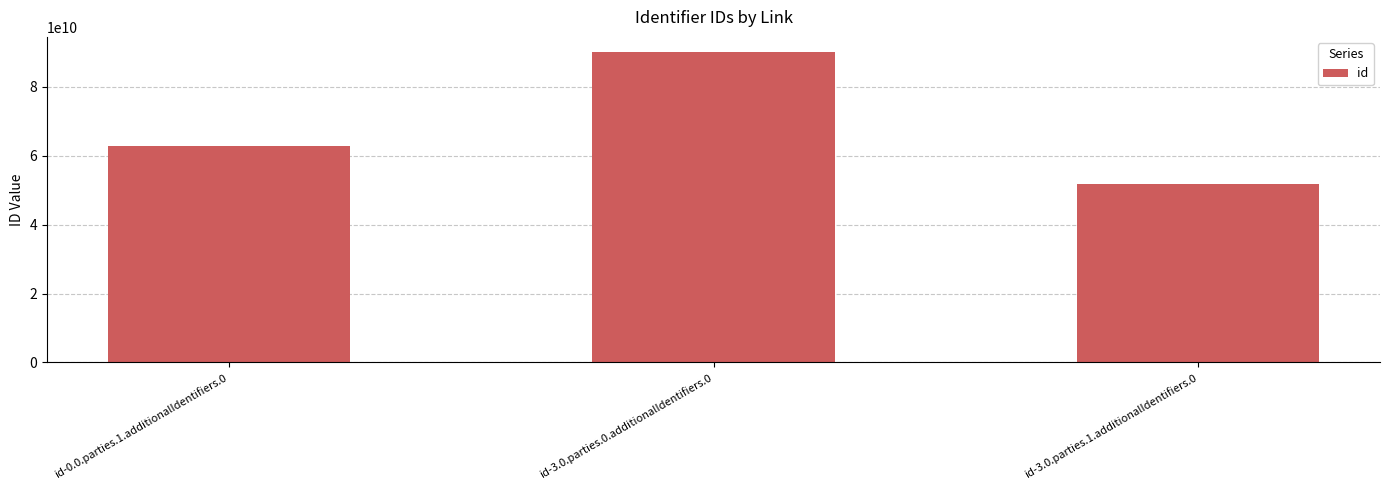

What value does the data have at id-3.0.parties.1.additionalIdentifiers.0?

51824753556